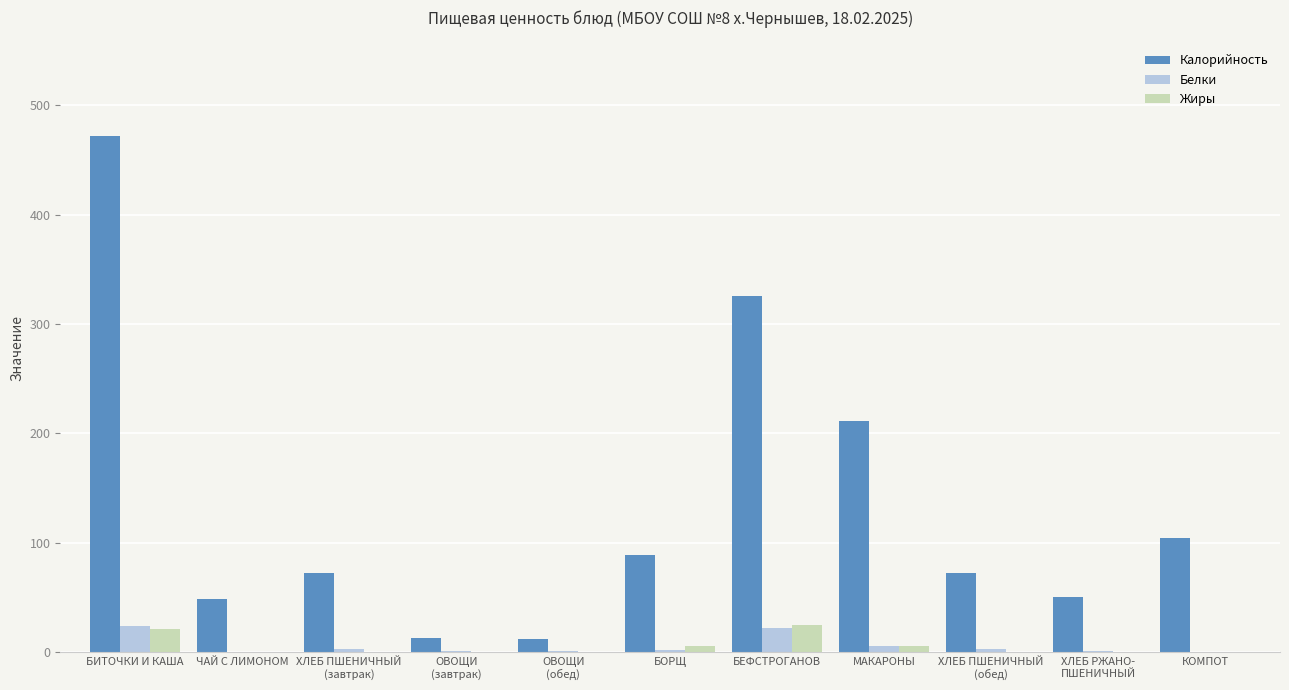

What is the approximate value of Белки at БИТОЧКИ И КАША?

23.5